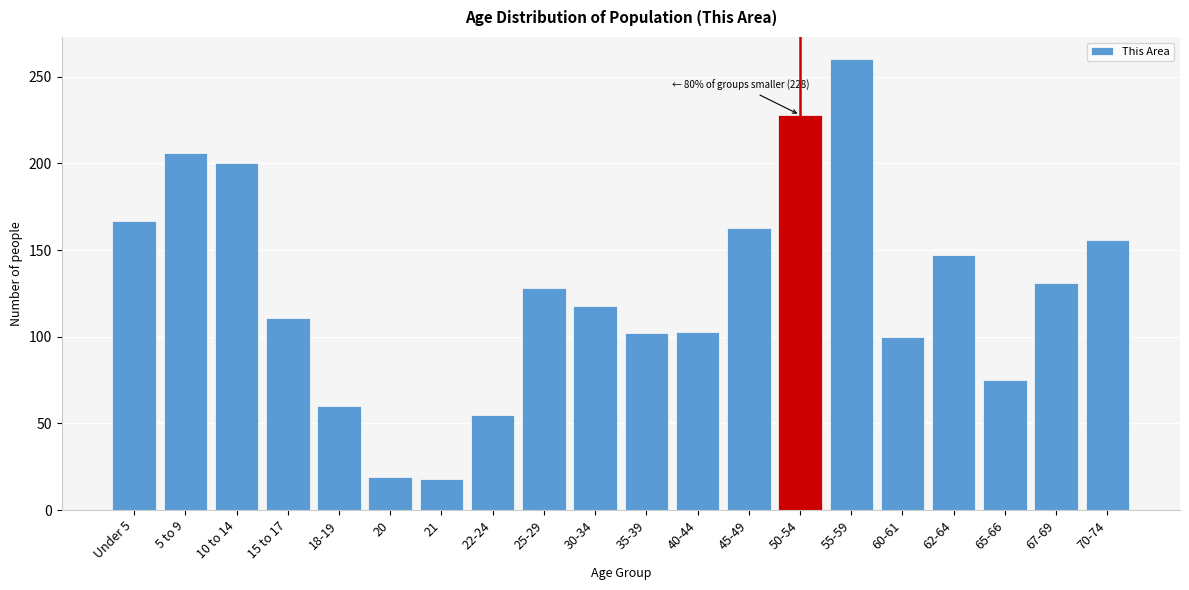

What is the label of the 18th bar from the right?

10 to 14